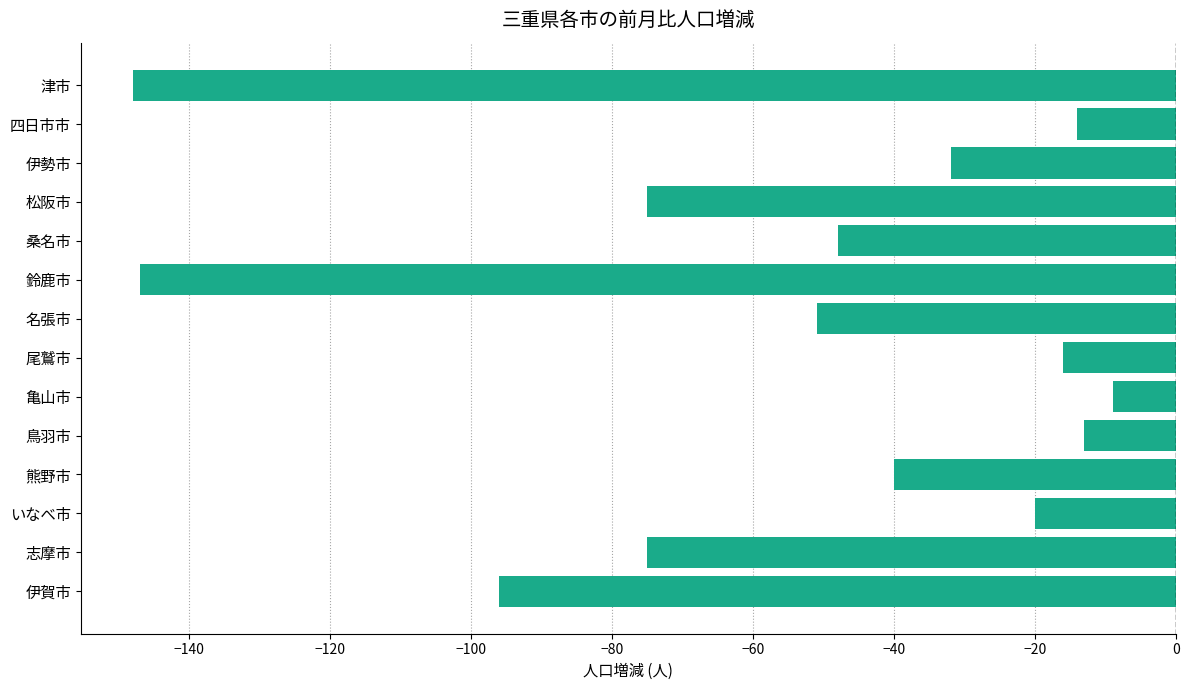

How many bars are there in total?

14